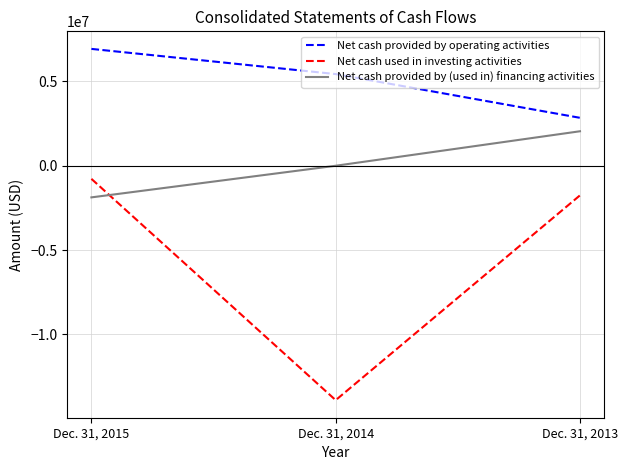

What is the difference between the maximum and minimum values in the Net cash provided by (used in) financing activities series?

3920000